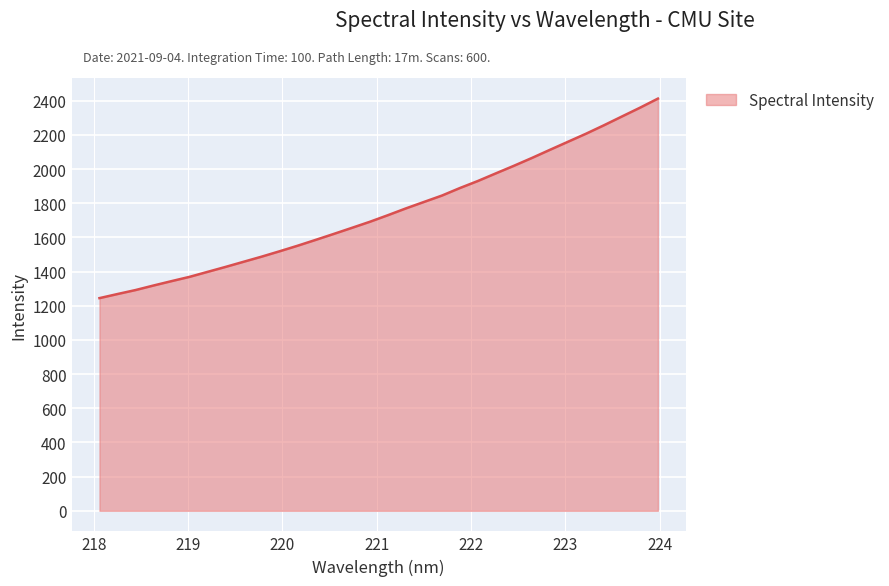

Count the number of data series in this chart.

1